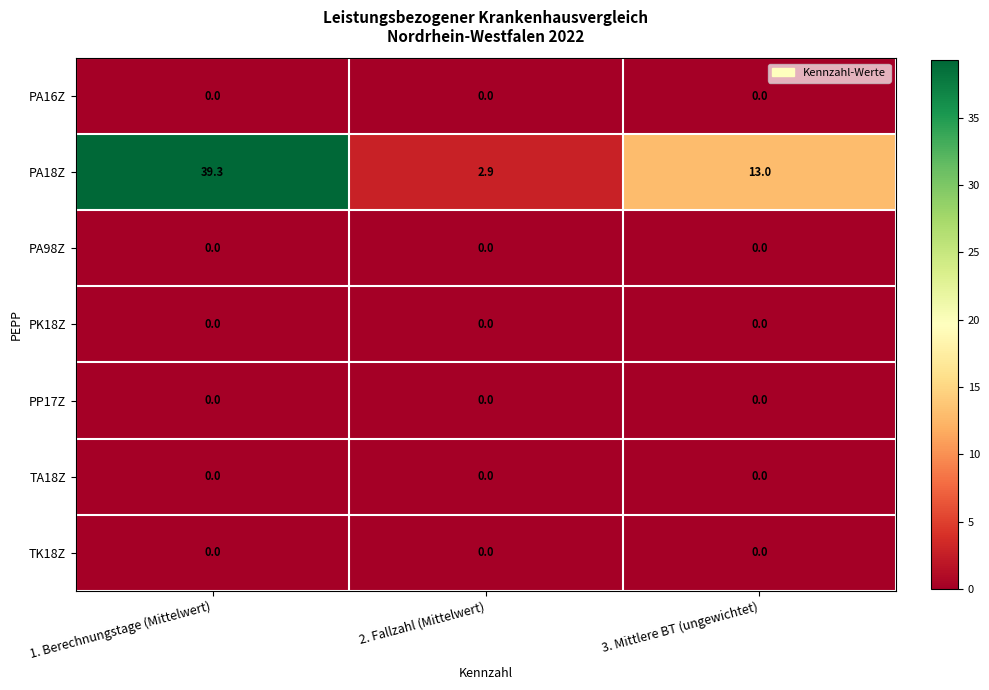

At which category is the sum across all series the highest?

1. Berechnungstage (Mittelwert)